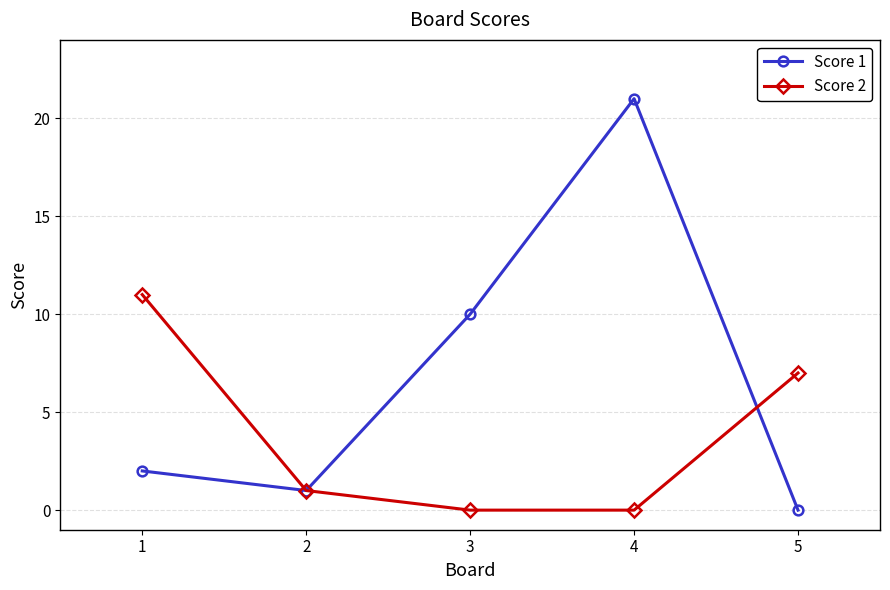

What is the value of the Score 1 point at the 3rd from the left?

10